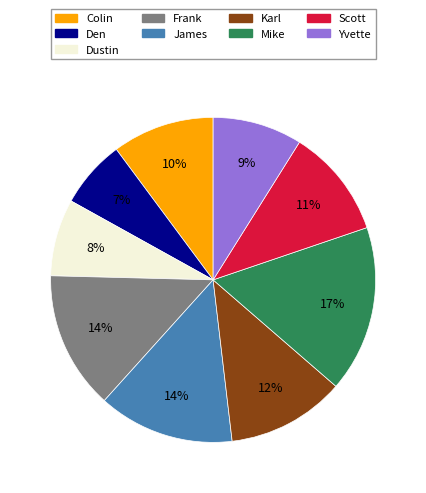

Between James and Scott, which is larger?

James